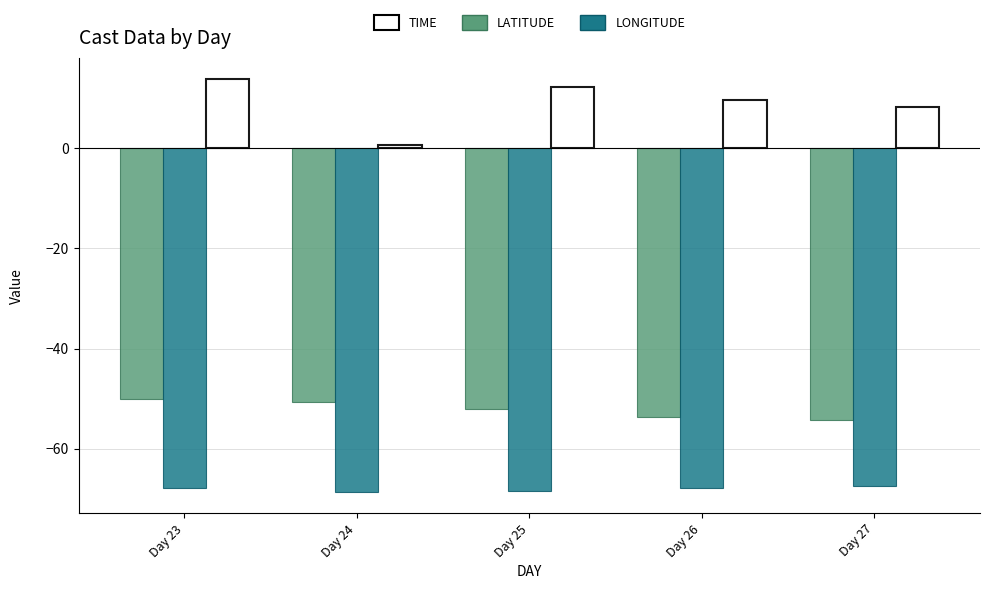

What is the value of the LONGITUDE bar at the 3rd from the left?

-68.5